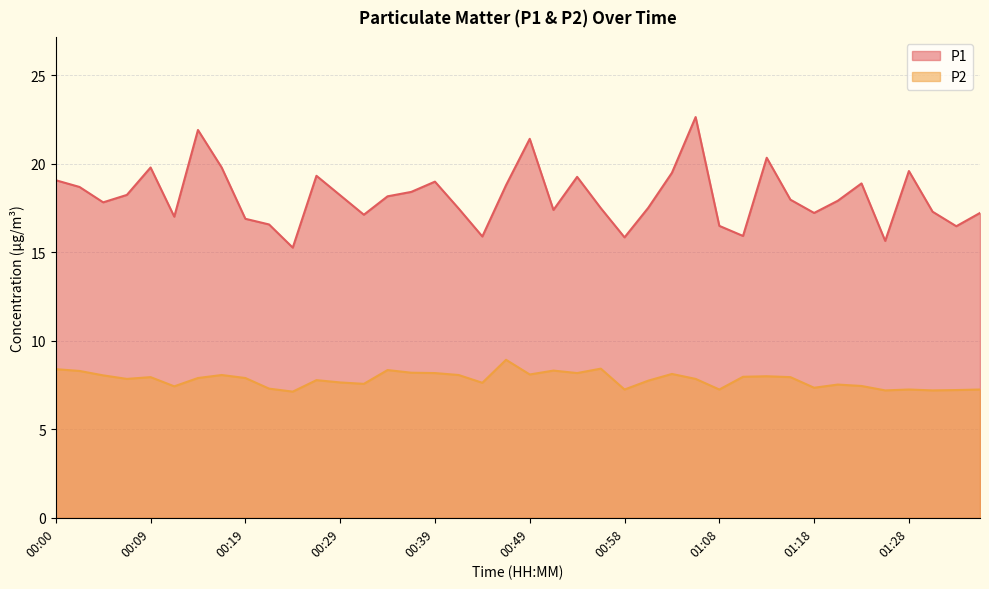

True or false: P1 has a value of 12.5 at 01:28.

False